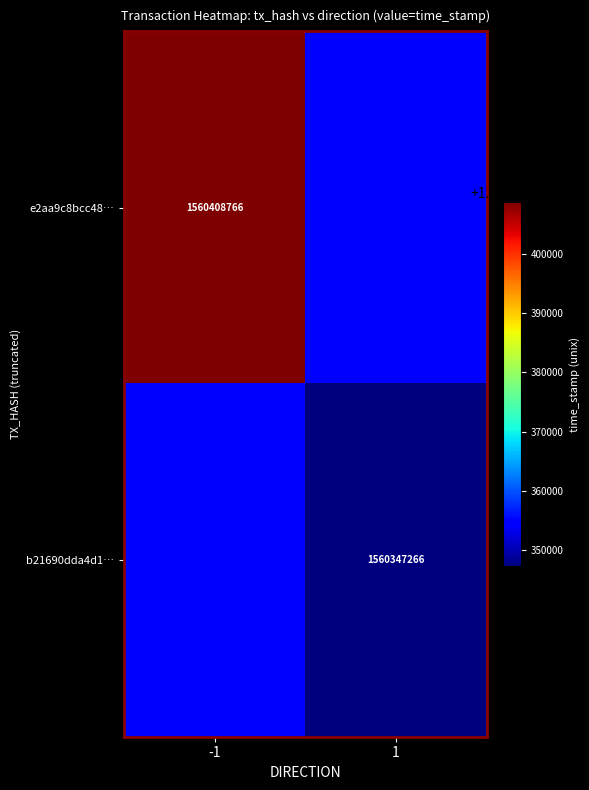

Count the number of categories in the chart.

2